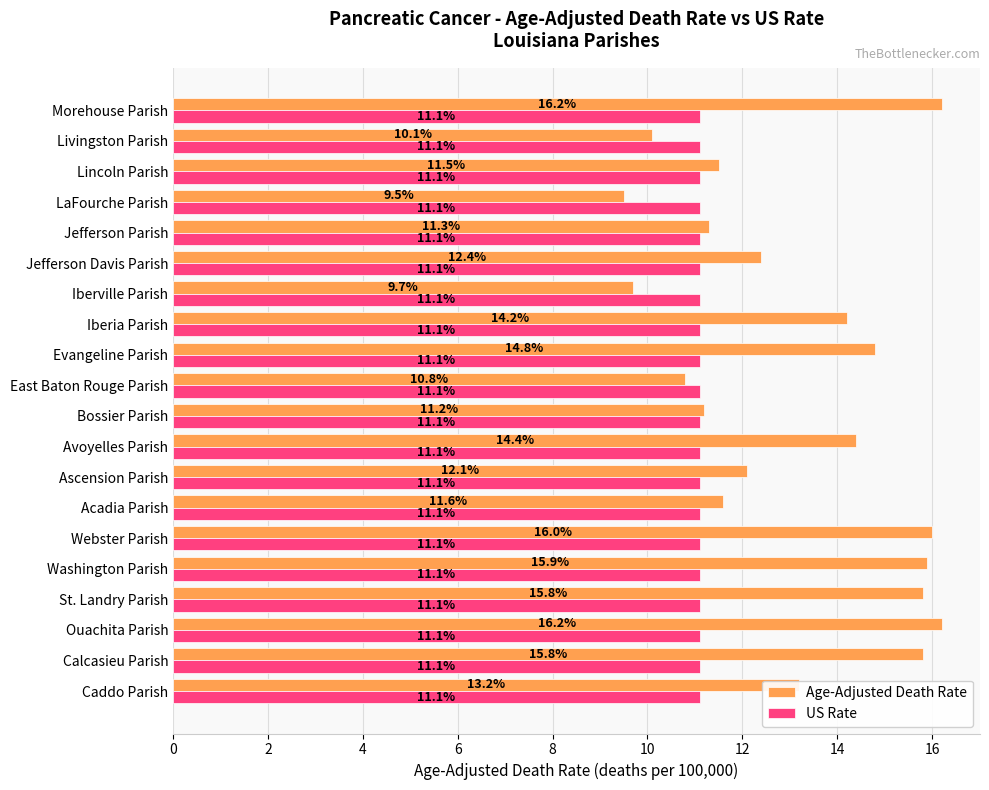

At which label is Age-Adjusted Death Rate closest to 12?

Ascension Parish